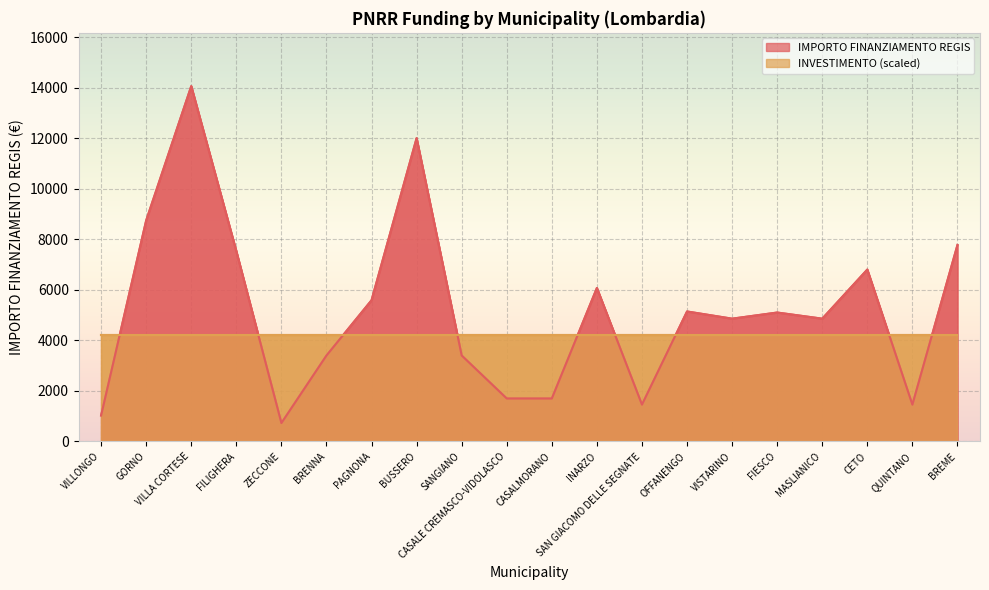

The chart shows a value of 4860 at VISTARINO. True or false?

True